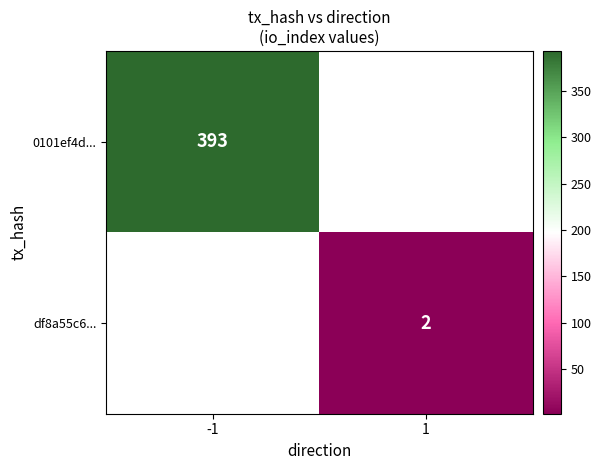

What is the smallest value displayed?

2.0